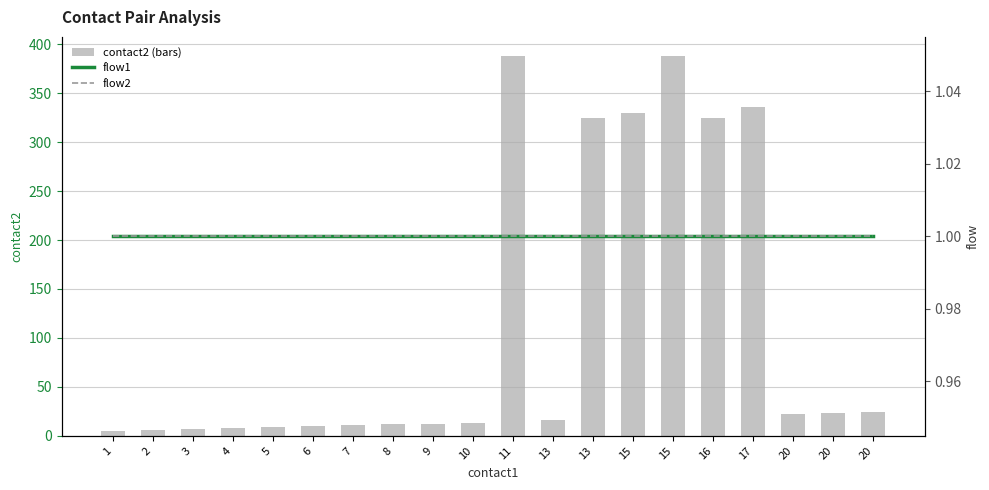

Which category has the highest value in the flow2 series?

1